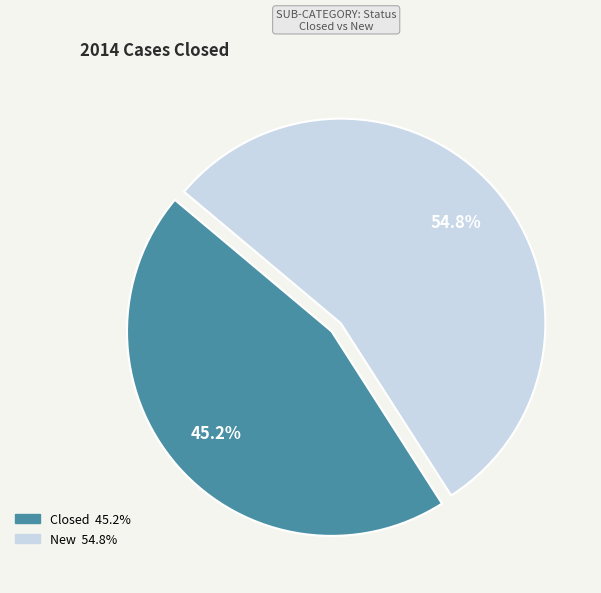

To the nearest percent, what is the difference between the largest and smallest slice percentages?

10%